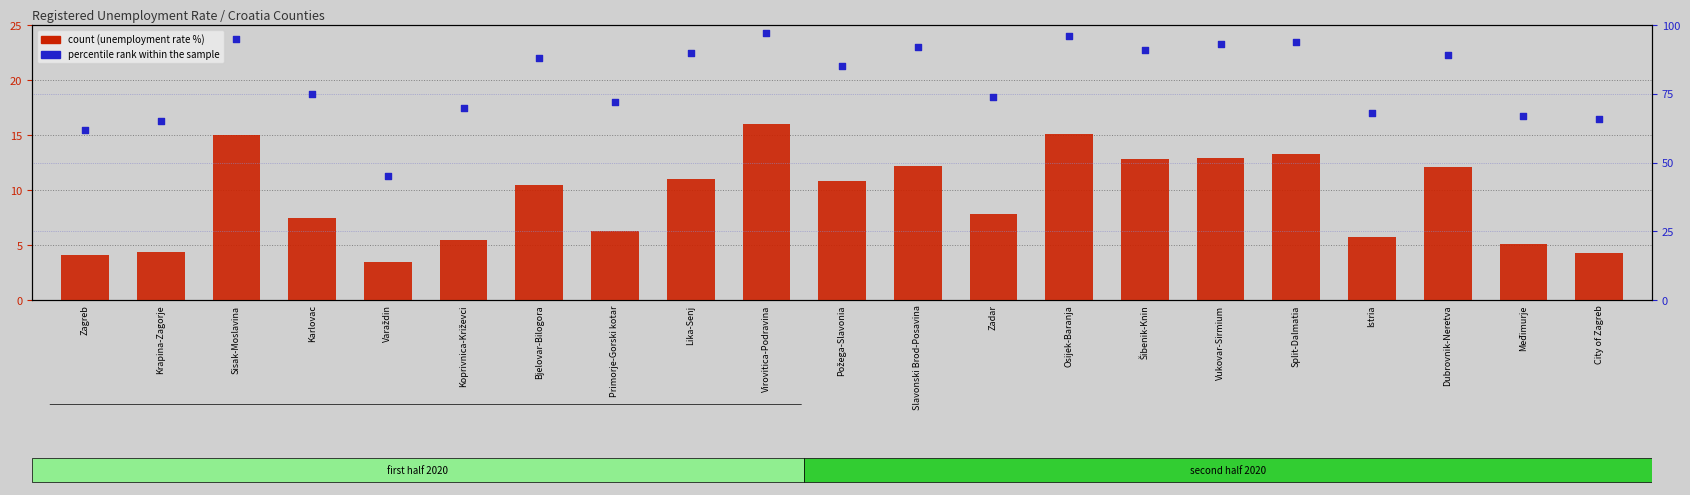

Is the value of count at City of Zagreb greater than the value of percentile rank within the sample at Koprivnica-Križevci?

No